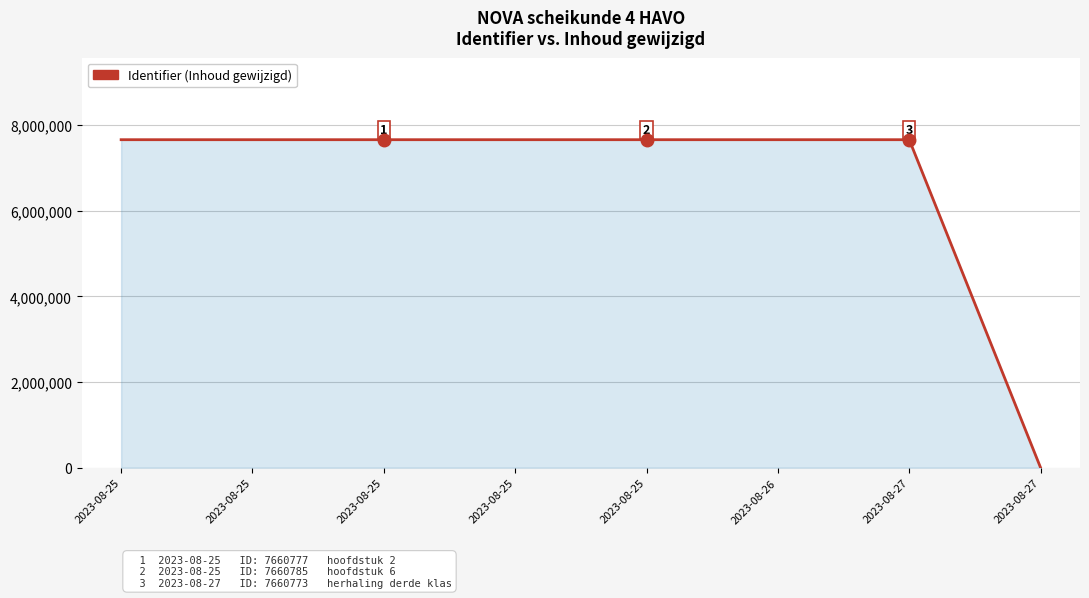

How many interior local valleys (lower than both neighbors) does the data have?

1